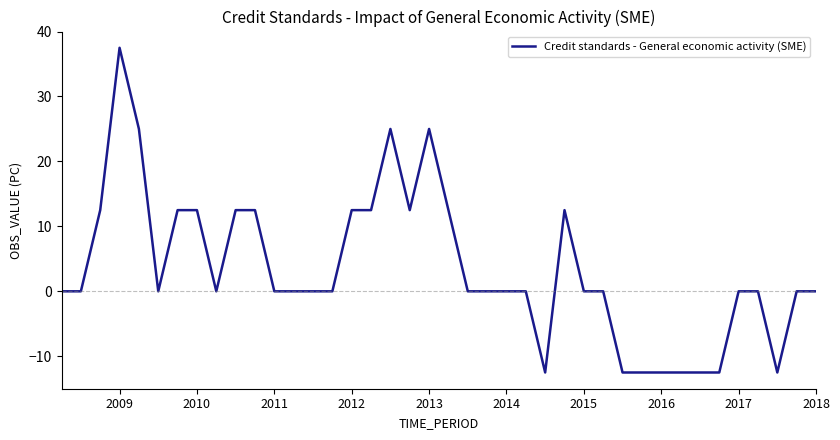

What is the minimum value shown in the chart?

-12.5